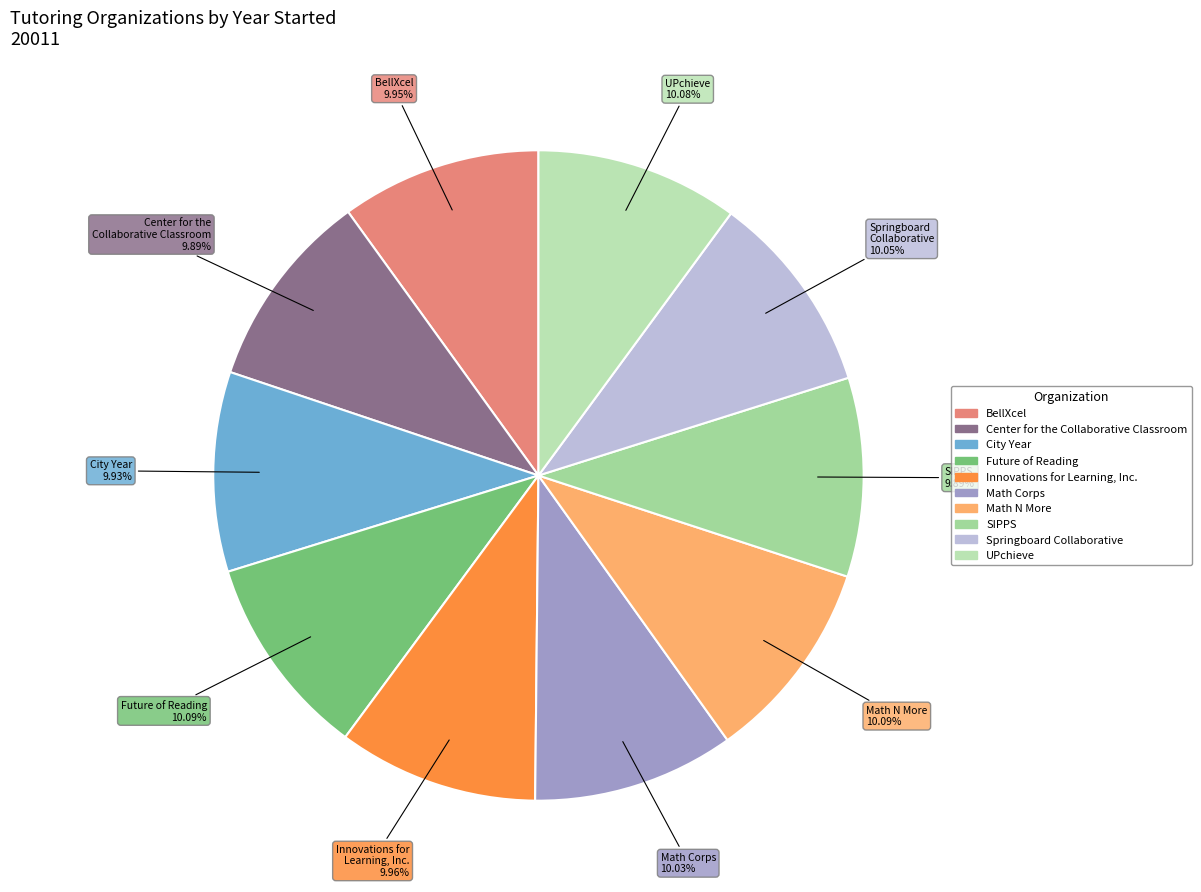

Does any single category account for the majority?

No